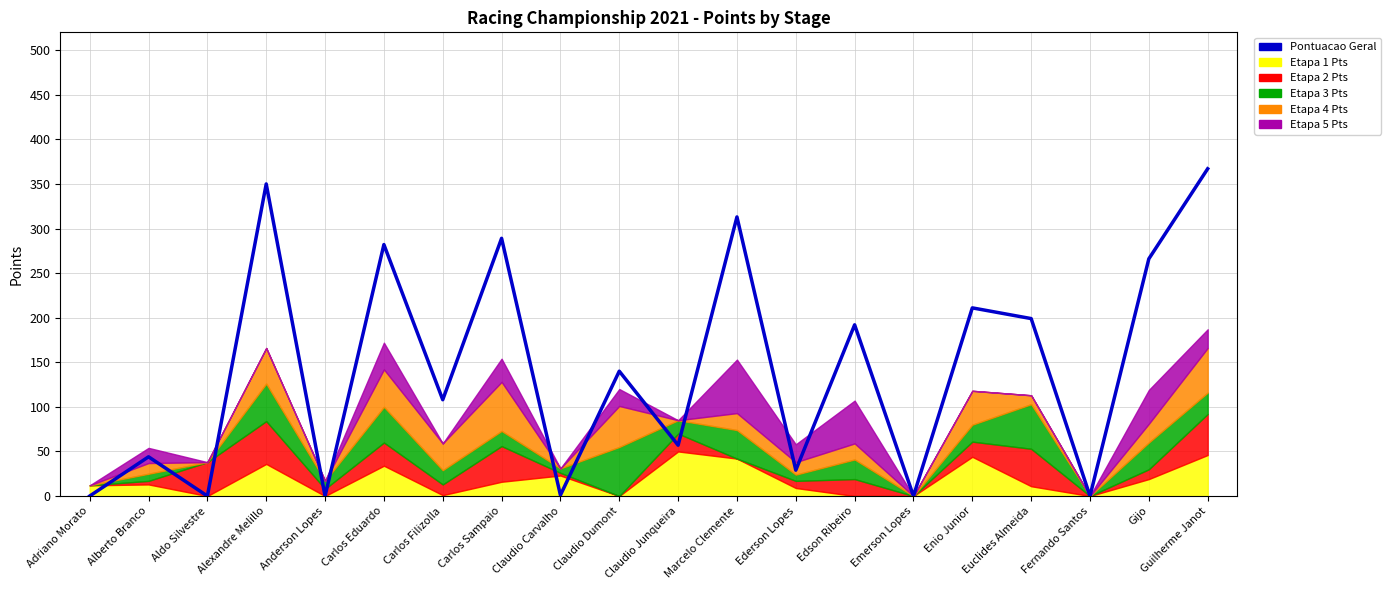

Which has a higher value, Euclides Almeida or Enio Junior?

Enio Junior